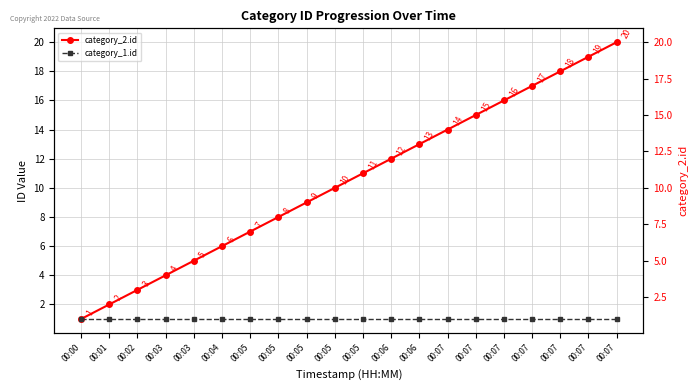

What is the difference between the highest and lowest values at 00:01?

1